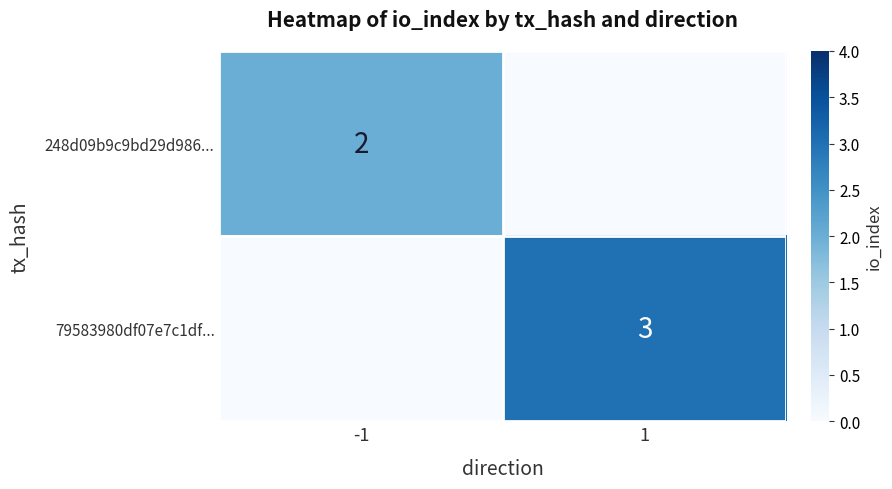

Is the value of 248d09b9c9bd29d986... at -1 greater than the value of 79583980df07e7c1df... at 1?

No